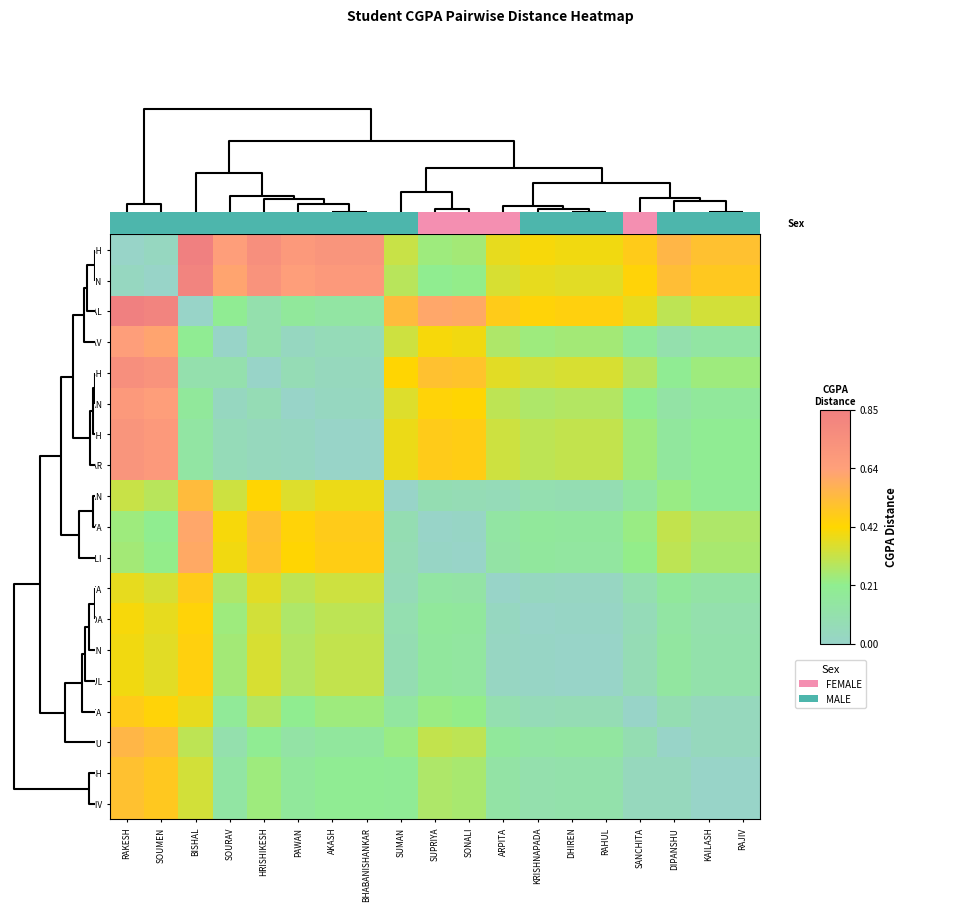

Reading right to left, what are all the values shown in this chart?

RAKESH: RAJIV=0.5	KAILASH=0.5	DIPANSHU=0.5	SANCHITA=0.5	RAHUL=0.4	DHIREN=0.4	KRISHNAPADA=0.4	ARPITA=0.4	SONALI=0.2	SUPRIYA=0.2	SUMAN=0.3	BHABANISHANKAR=0.7	AKASH=0.7	PAWAN=0.7	HRISHIKESH=0.8	SOURAV=0.6	BISHAL=0.8	SOUMEN=0.0	RAKESH=0.0
SOUMEN: RAJIV=0.5	KAILASH=0.5	DIPANSHU=0.5	SANCHITA=0.4	RAHUL=0.4	DHIREN=0.4	KRISHNAPADA=0.4	ARPITA=0.3	SONALI=0.2	SUPRIYA=0.2	SUMAN=0.3	BHABANISHANKAR=0.7	AKASH=0.7	PAWAN=0.7	HRISHIKESH=0.7	SOURAV=0.6	BISHAL=0.8	SOUMEN=0.0	RAKESH=0.0
BISHAL: RAJIV=0.3	KAILASH=0.3	DIPANSHU=0.3	SANCHITA=0.4	RAHUL=0.5	DHIREN=0.5	KRISHNAPADA=0.4	ARPITA=0.5	SONALI=0.6	SUPRIYA=0.6	SUMAN=0.5	BHABANISHANKAR=0.1	AKASH=0.1	PAWAN=0.2	HRISHIKESH=0.1	SOURAV=0.2	BISHAL=0.0	SOUMEN=0.8	RAKESH=0.8
SOURAV: RAJIV=0.1	KAILASH=0.1	DIPANSHU=0.1	SANCHITA=0.2	RAHUL=0.2	DHIREN=0.2	KRISHNAPADA=0.2	ARPITA=0.3	SONALI=0.4	SUPRIYA=0.4	SUMAN=0.3	BHABANISHANKAR=0.1	AKASH=0.1	PAWAN=0.0	HRISHIKESH=0.1	SOURAV=0.0	BISHAL=0.2	SOUMEN=0.6	RAKESH=0.6
HRISHIKESH: RAJIV=0.2	KAILASH=0.2	DIPANSHU=0.2	SANCHITA=0.3	RAHUL=0.4	DHIREN=0.4	KRISHNAPADA=0.3	ARPITA=0.4	SONALI=0.5	SUPRIYA=0.5	SUMAN=0.4	BHABANISHANKAR=0.0	AKASH=0.0	PAWAN=0.1	HRISHIKESH=0.0	SOURAV=0.1	BISHAL=0.1	SOUMEN=0.7	RAKESH=0.8
PAWAN: RAJIV=0.2	KAILASH=0.2	DIPANSHU=0.1	SANCHITA=0.2	RAHUL=0.3	DHIREN=0.3	KRISHNAPADA=0.3	ARPITA=0.3	SONALI=0.4	SUPRIYA=0.4	SUMAN=0.4	BHABANISHANKAR=0.0	AKASH=0.0	PAWAN=0.0	HRISHIKESH=0.1	SOURAV=0.0	BISHAL=0.2	SOUMEN=0.7	RAKESH=0.7
AKASH: RAJIV=0.2	KAILASH=0.2	DIPANSHU=0.2	SANCHITA=0.2	RAHUL=0.3	DHIREN=0.3	KRISHNAPADA=0.3	ARPITA=0.3	SONALI=0.5	SUPRIYA=0.5	SUMAN=0.4	BHABANISHANKAR=0.0	AKASH=0.0	PAWAN=0.0	HRISHIKESH=0.0	SOURAV=0.1	BISHAL=0.1	SOUMEN=0.7	RAKESH=0.7
BHABANISHANKAR: RAJIV=0.2	KAILASH=0.2	DIPANSHU=0.2	SANCHITA=0.2	RAHUL=0.3	DHIREN=0.3	KRISHNAPADA=0.3	ARPITA=0.3	SONALI=0.5	SUPRIYA=0.5	SUMAN=0.4	BHABANISHANKAR=0.0	AKASH=0.0	PAWAN=0.0	HRISHIKESH=0.0	SOURAV=0.1	BISHAL=0.1	SOUMEN=0.7	RAKESH=0.7
SUMAN: RAJIV=0.2	KAILASH=0.2	DIPANSHU=0.2	SANCHITA=0.1	RAHUL=0.1	DHIREN=0.1	KRISHNAPADA=0.1	ARPITA=0.1	SONALI=0.1	SUPRIYA=0.1	SUMAN=0.0	BHABANISHANKAR=0.4	AKASH=0.4	PAWAN=0.4	HRISHIKESH=0.4	SOURAV=0.3	BISHAL=0.5	SOUMEN=0.3	RAKESH=0.3
SUPRIYA: RAJIV=0.3	KAILASH=0.3	DIPANSHU=0.3	SANCHITA=0.2	RAHUL=0.2	DHIREN=0.2	KRISHNAPADA=0.2	ARPITA=0.1	SONALI=0.0	SUPRIYA=0.0	SUMAN=0.1	BHABANISHANKAR=0.5	AKASH=0.5	PAWAN=0.4	HRISHIKESH=0.5	SOURAV=0.4	BISHAL=0.6	SOUMEN=0.2	RAKESH=0.2
SONALI: RAJIV=0.3	KAILASH=0.3	DIPANSHU=0.3	SANCHITA=0.2	RAHUL=0.1	DHIREN=0.1	KRISHNAPADA=0.2	ARPITA=0.1	SONALI=0.0	SUPRIYA=0.0	SUMAN=0.1	BHABANISHANKAR=0.5	AKASH=0.5	PAWAN=0.4	HRISHIKESH=0.5	SOURAV=0.4	BISHAL=0.6	SOUMEN=0.2	RAKESH=0.2
ARPITA: RAJIV=0.1	KAILASH=0.1	DIPANSHU=0.2	SANCHITA=0.1	RAHUL=0.0	DHIREN=0.0	KRISHNAPADA=0.0	ARPITA=0.0	SONALI=0.1	SUPRIYA=0.1	SUMAN=0.1	BHABANISHANKAR=0.3	AKASH=0.3	PAWAN=0.3	HRISHIKESH=0.4	SOURAV=0.3	BISHAL=0.5	SOUMEN=0.3	RAKESH=0.4
KRISHNAPADA: RAJIV=0.1	KAILASH=0.1	DIPANSHU=0.1	SANCHITA=0.1	RAHUL=0.0	DHIREN=0.0	KRISHNAPADA=0.0	ARPITA=0.0	SONALI=0.2	SUPRIYA=0.2	SUMAN=0.1	BHABANISHANKAR=0.3	AKASH=0.3	PAWAN=0.3	HRISHIKESH=0.3	SOURAV=0.2	BISHAL=0.4	SOUMEN=0.4	RAKESH=0.4
DHIREN: RAJIV=0.1	KAILASH=0.1	DIPANSHU=0.2	SANCHITA=0.1	RAHUL=0.0	DHIREN=0.0	KRISHNAPADA=0.0	ARPITA=0.0	SONALI=0.1	SUPRIYA=0.2	SUMAN=0.1	BHABANISHANKAR=0.3	AKASH=0.3	PAWAN=0.3	HRISHIKESH=0.4	SOURAV=0.2	BISHAL=0.5	SOUMEN=0.4	RAKESH=0.4
RAHUL: RAJIV=0.1	KAILASH=0.1	DIPANSHU=0.2	SANCHITA=0.1	RAHUL=0.0	DHIREN=0.0	KRISHNAPADA=0.0	ARPITA=0.0	SONALI=0.1	SUPRIYA=0.2	SUMAN=0.1	BHABANISHANKAR=0.3	AKASH=0.3	PAWAN=0.3	HRISHIKESH=0.4	SOURAV=0.2	BISHAL=0.5	SOUMEN=0.4	RAKESH=0.4
SANCHITA: RAJIV=0.0	KAILASH=0.0	DIPANSHU=0.1	SANCHITA=0.0	RAHUL=0.1	DHIREN=0.1	KRISHNAPADA=0.1	ARPITA=0.1	SONALI=0.2	SUPRIYA=0.2	SUMAN=0.1	BHABANISHANKAR=0.2	AKASH=0.2	PAWAN=0.2	HRISHIKESH=0.3	SOURAV=0.2	BISHAL=0.4	SOUMEN=0.4	RAKESH=0.5
DIPANSHU: RAJIV=0.0	KAILASH=0.0	DIPANSHU=0.0	SANCHITA=0.1	RAHUL=0.2	DHIREN=0.2	KRISHNAPADA=0.1	ARPITA=0.2	SONALI=0.3	SUPRIYA=0.3	SUMAN=0.2	BHABANISHANKAR=0.2	AKASH=0.2	PAWAN=0.1	HRISHIKESH=0.2	SOURAV=0.1	BISHAL=0.3	SOUMEN=0.5	RAKESH=0.5
KAILASH: RAJIV=0.0	KAILASH=0.0	DIPANSHU=0.0	SANCHITA=0.0	RAHUL=0.1	DHIREN=0.1	KRISHNAPADA=0.1	ARPITA=0.1	SONALI=0.3	SUPRIYA=0.3	SUMAN=0.2	BHABANISHANKAR=0.2	AKASH=0.2	PAWAN=0.2	HRISHIKESH=0.2	SOURAV=0.1	BISHAL=0.3	SOUMEN=0.5	RAKESH=0.5
RAJIV: RAJIV=0.0	KAILASH=0.0	DIPANSHU=0.0	SANCHITA=0.0	RAHUL=0.1	DHIREN=0.1	KRISHNAPADA=0.1	ARPITA=0.1	SONALI=0.3	SUPRIYA=0.3	SUMAN=0.2	BHABANISHANKAR=0.2	AKASH=0.2	PAWAN=0.2	HRISHIKESH=0.2	SOURAV=0.1	BISHAL=0.3	SOUMEN=0.5	RAKESH=0.5